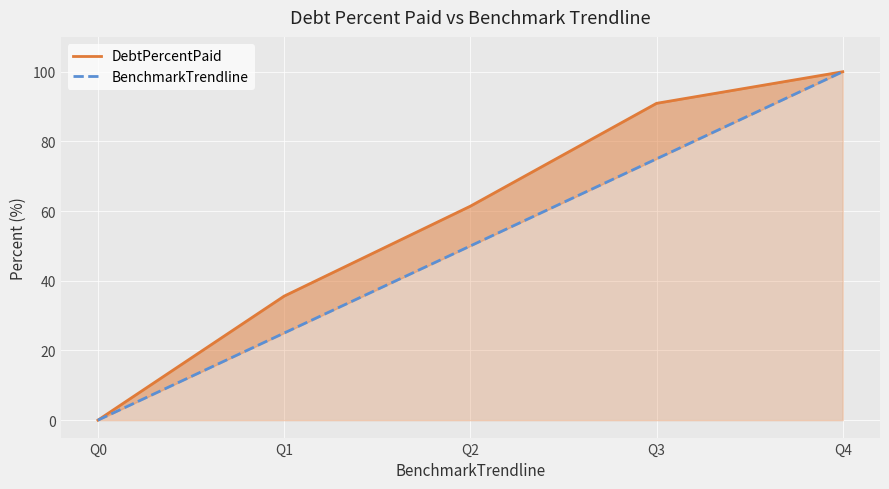

Which has a higher value, Q2 or Q0?

Q2